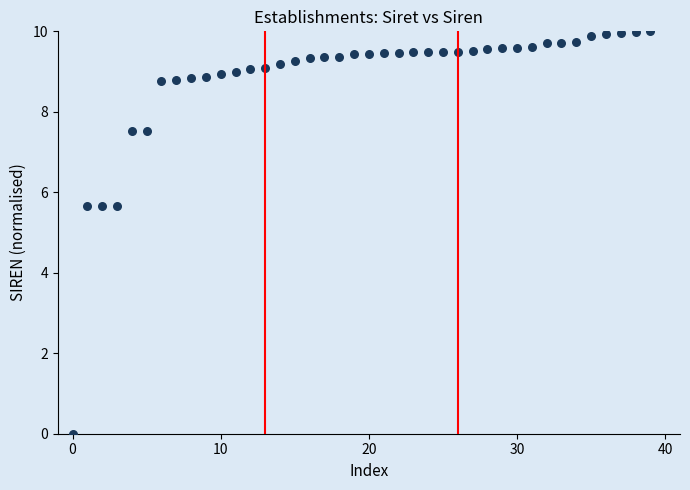

What is the range of Y values (max minus min)?

10.0